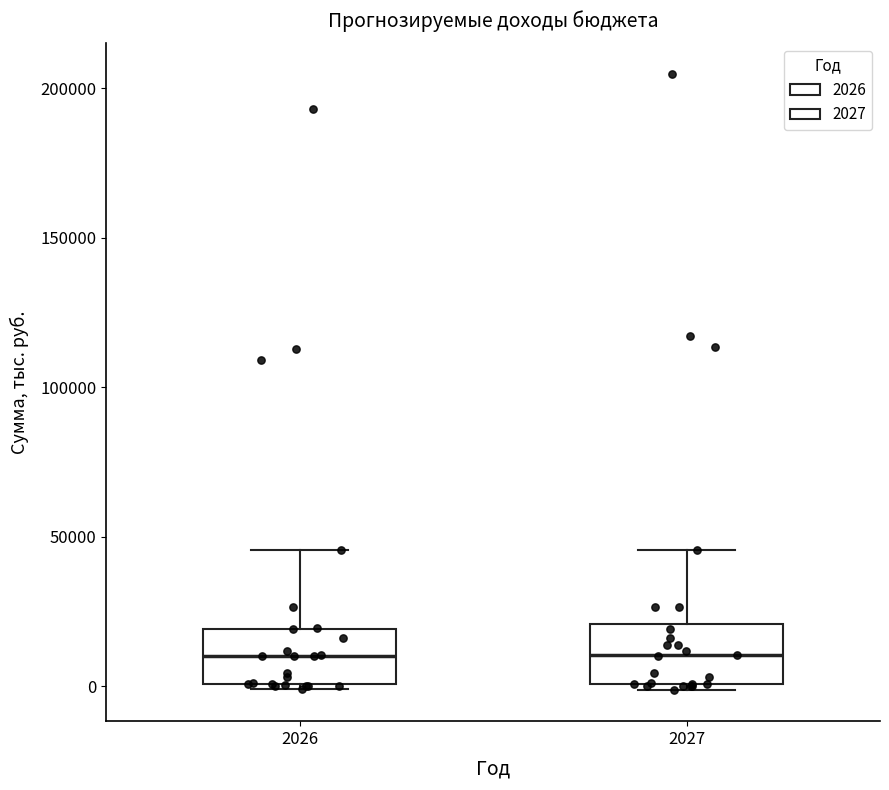

Reading left to right, read every box against the y-axis: the position of its median line, the range the box covers, and the ends of its whiskers. The values are not printed on the chart, so give them approximately, as read against the axis.

2026: median 10000, box 0 to 20000, whiskers 0 (just below the box's lower edge) to 45000
2027: median 10000, box 0 to 20000, whiskers 0 (just below the box's lower edge) to 45000